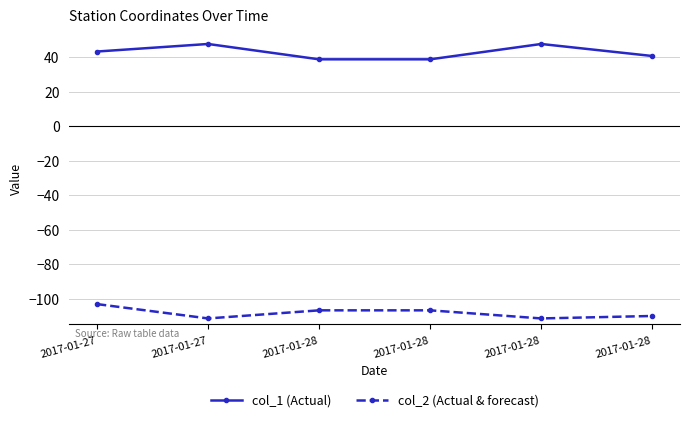

What is the difference between the second highest and second lowest values in the col_1 (Actual) series?

8.9